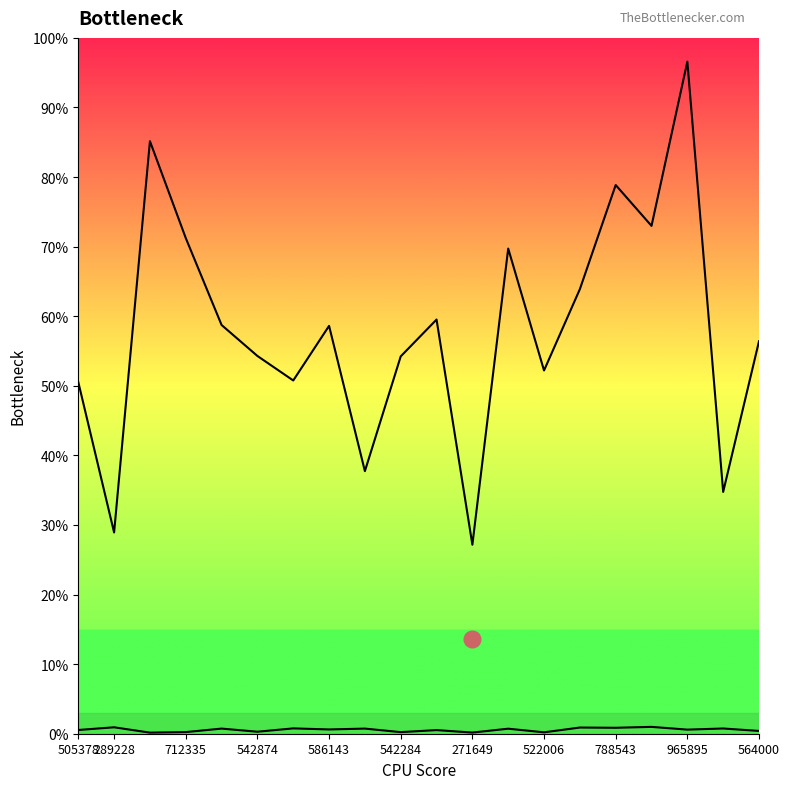

In col_3, how many points are lower than both neighbors (excluding endpoints)?

7